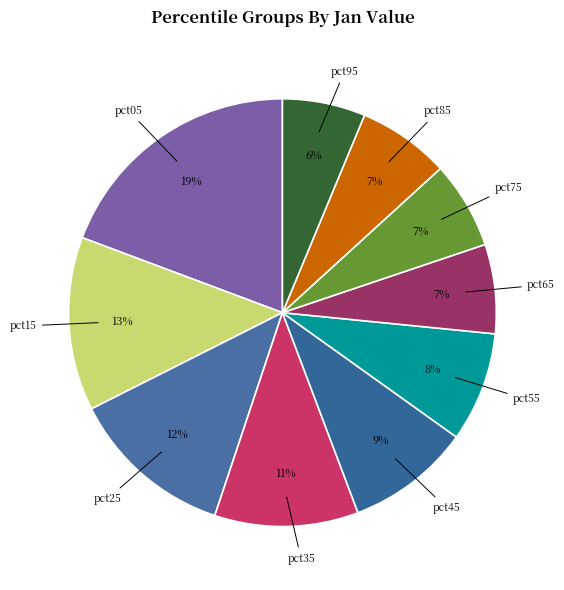

How many slices are in this pie chart?

10